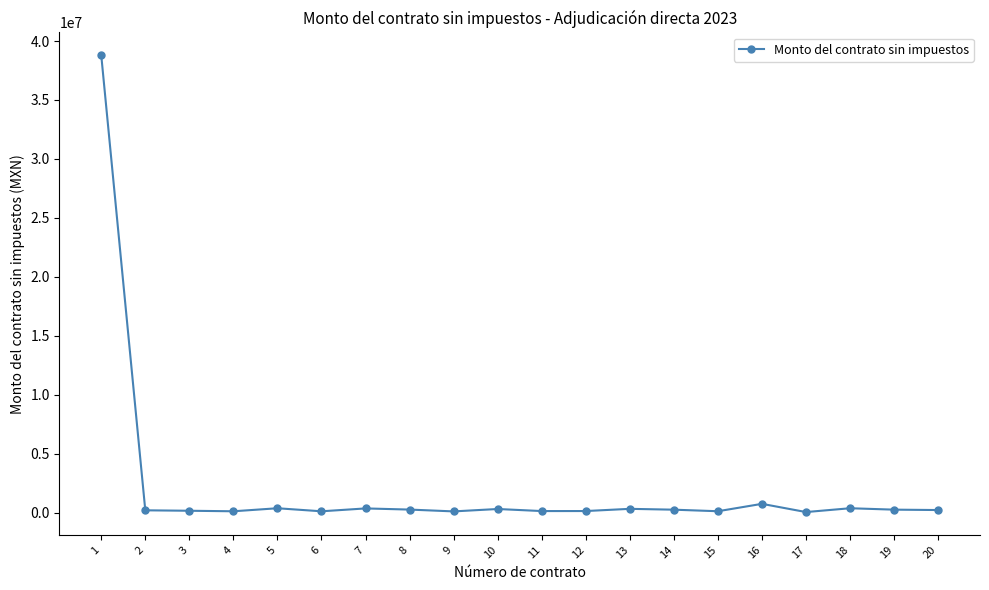

What is the difference between the maximum and minimum values?

38721252.9